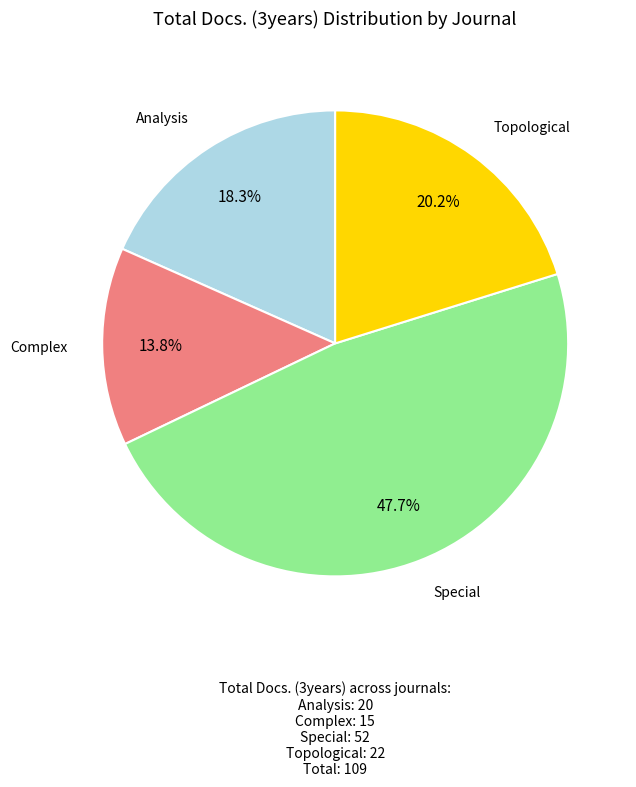

Does any single category account for the majority?

No